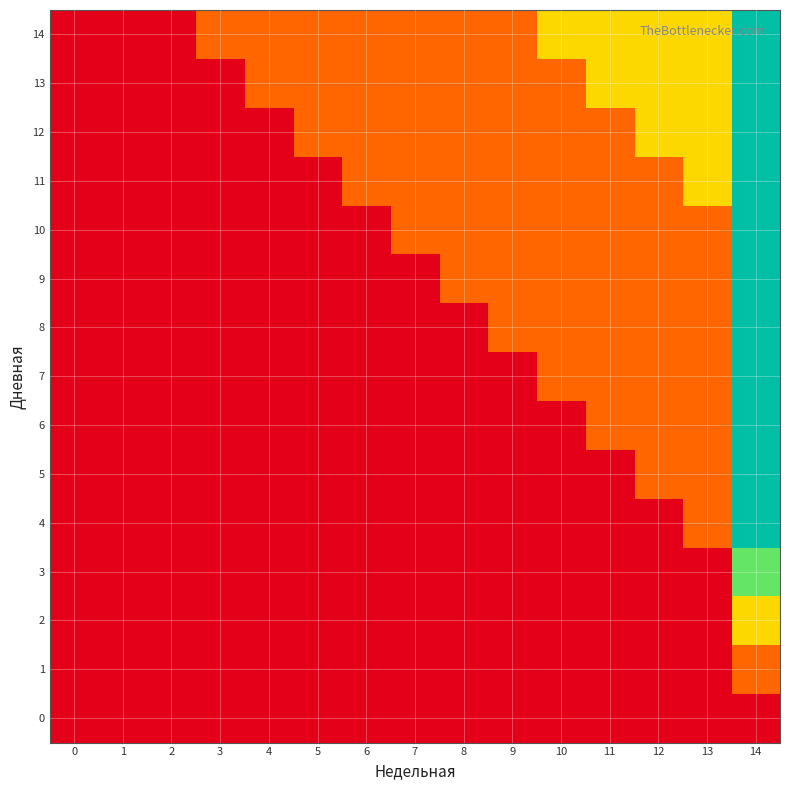

Reading left to right, transcribe all the data shown in this chart.

0: 0=0	1=0	2=0	3=0	4=0	5=0	6=0	7=0	8=0	9=0	10=0	11=0	12=0	13=0	14=0
1: 0=0	1=0	2=0	3=0	4=0	5=0	6=0	7=0	8=0	9=0	10=0	11=0	12=0	13=0	14=1
2: 0=0	1=0	2=0	3=0	4=0	5=0	6=0	7=0	8=0	9=0	10=0	11=0	12=0	13=0	14=2
3: 0=0	1=0	2=0	3=0	4=0	5=0	6=0	7=0	8=0	9=0	10=0	11=0	12=0	13=0	14=3
4: 0=0	1=0	2=0	3=0	4=0	5=0	6=0	7=0	8=0	9=0	10=0	11=0	12=0	13=1	14=4
5: 0=0	1=0	2=0	3=0	4=0	5=0	6=0	7=0	8=0	9=0	10=0	11=0	12=1	13=1	14=4
6: 0=0	1=0	2=0	3=0	4=0	5=0	6=0	7=0	8=0	9=0	10=0	11=1	12=1	13=1	14=4
7: 0=0	1=0	2=0	3=0	4=0	5=0	6=0	7=0	8=0	9=0	10=1	11=1	12=1	13=1	14=4
8: 0=0	1=0	2=0	3=0	4=0	5=0	6=0	7=0	8=0	9=1	10=1	11=1	12=1	13=1	14=4
9: 0=0	1=0	2=0	3=0	4=0	5=0	6=0	7=0	8=1	9=1	10=1	11=1	12=1	13=1	14=4
10: 0=0	1=0	2=0	3=0	4=0	5=0	6=0	7=1	8=1	9=1	10=1	11=1	12=1	13=1	14=4
11: 0=0	1=0	2=0	3=0	4=0	5=0	6=1	7=1	8=1	9=1	10=1	11=1	12=1	13=2	14=4
12: 0=0	1=0	2=0	3=0	4=0	5=1	6=1	7=1	8=1	9=1	10=1	11=1	12=2	13=2	14=4
13: 0=0	1=0	2=0	3=0	4=1	5=1	6=1	7=1	8=1	9=1	10=1	11=2	12=2	13=2	14=4
14: 0=0	1=0	2=0	3=1	4=1	5=1	6=1	7=1	8=1	9=1	10=2	11=2	12=2	13=2	14=4